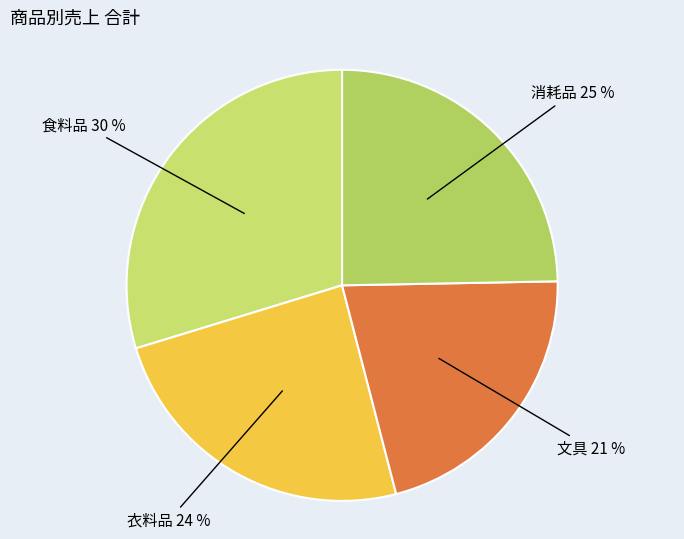

Which slice is the largest?

食料品